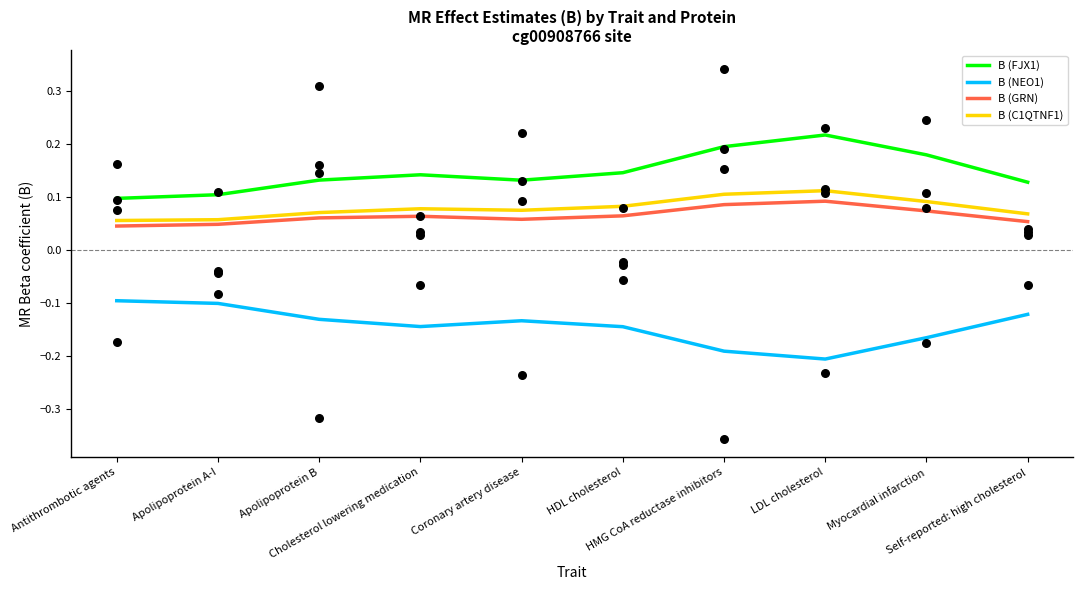

Which series has the widest spread of Y values?

B (FJX1)